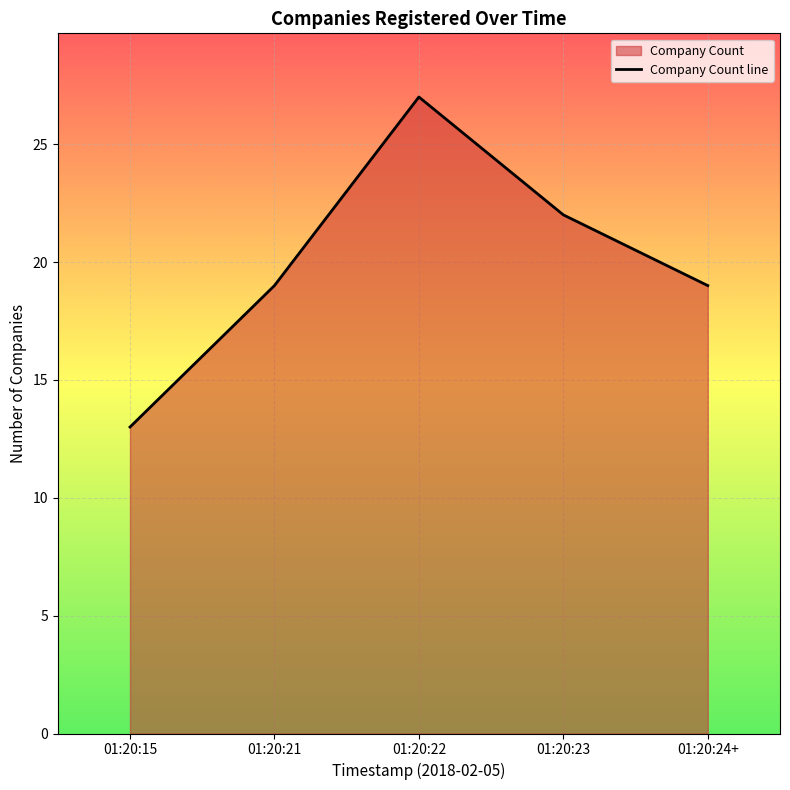

What is the value of the 3rd point from the left?

27